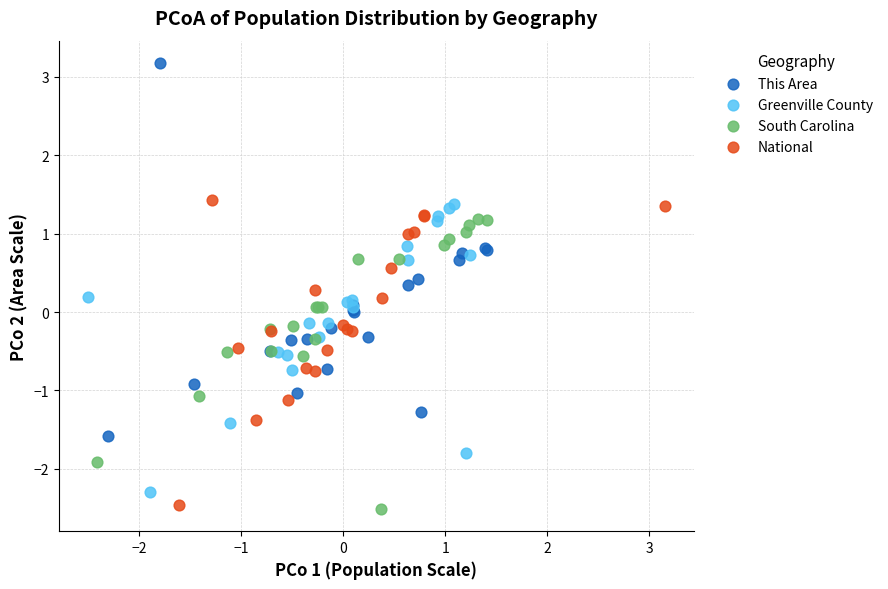

Which series contains the highest Y value?

This Area